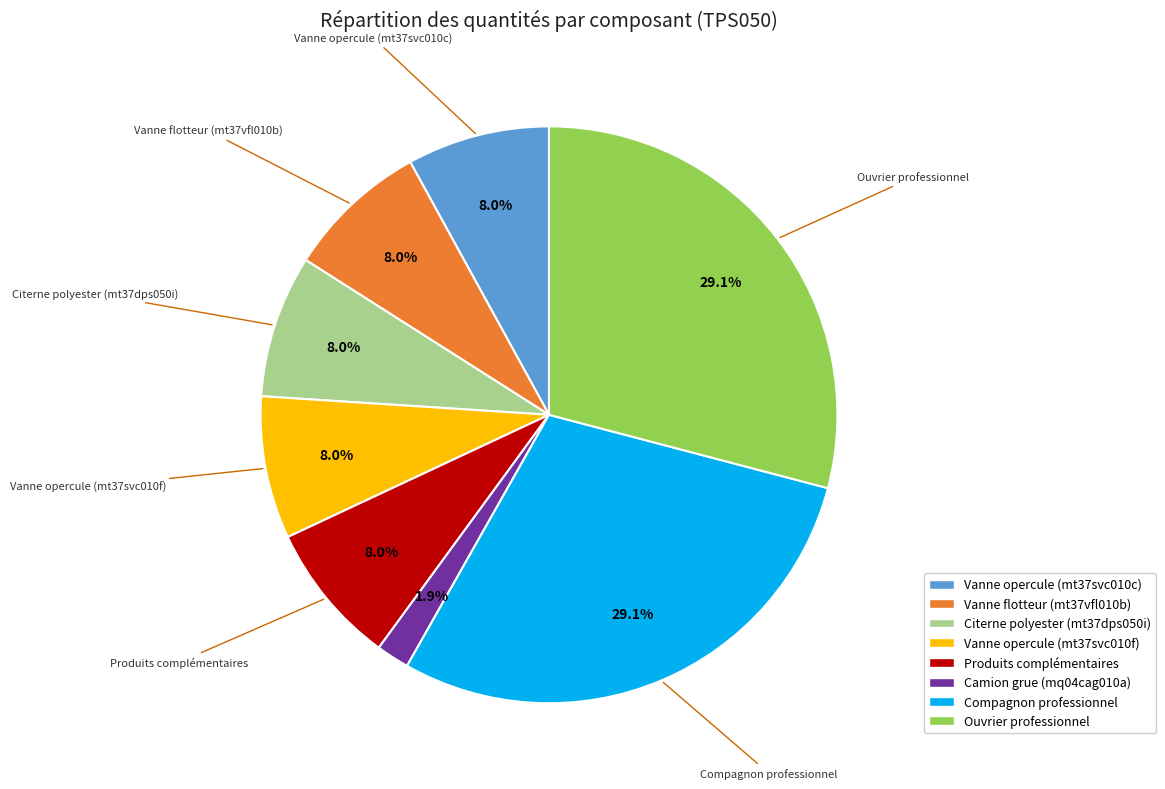

Does any single category account for the majority?

No